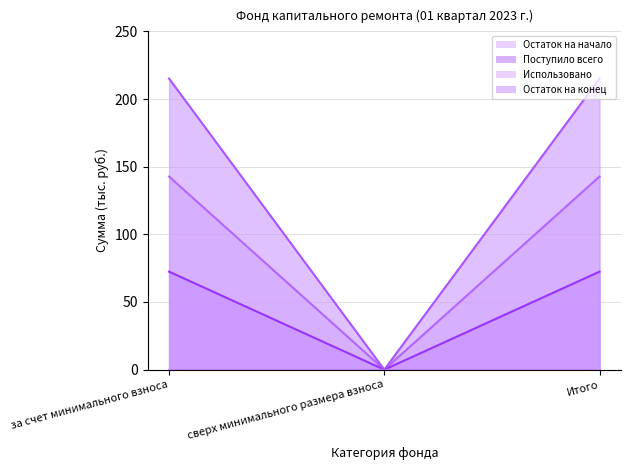

How many lines are shown in the chart?

3